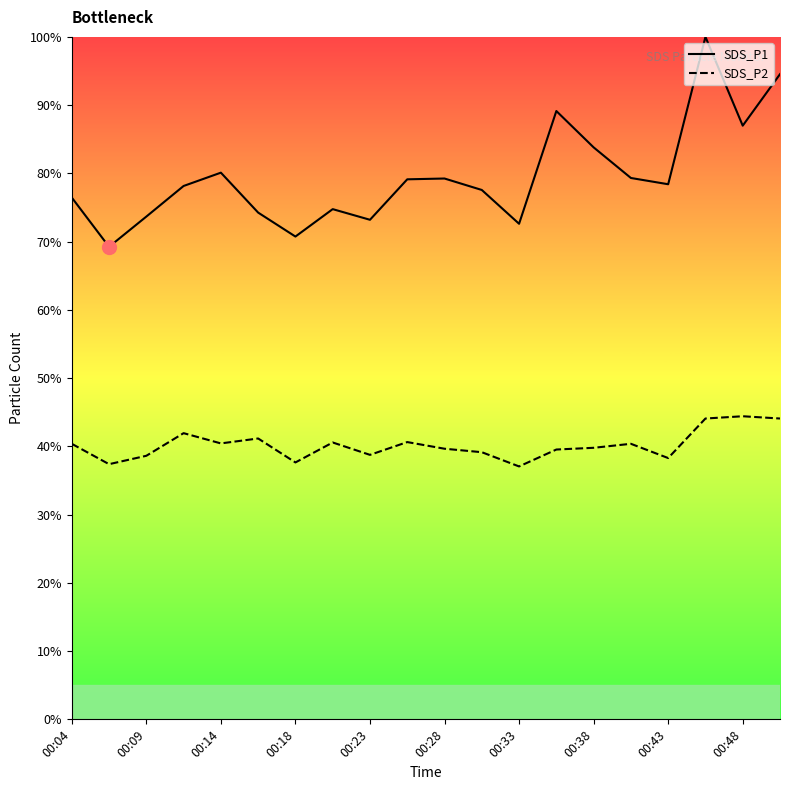

Reading right to left, transcribe all the data shown in this chart.

SDS_P1: 94.5	87.0	100.0	78.4	79.3	83.8	89.1	72.6	77.6	79.2	79.1	73.2	74.8	70.7	74.3	80.1	78.2	73.7	69.2	76.5
SDS_P2: 44.1	44.4	44.1	38.3	40.4	39.8	39.5	37.1	39.1	39.7	40.6	38.8	40.6	37.6	41.2	40.4	41.9	38.6	37.4	40.4